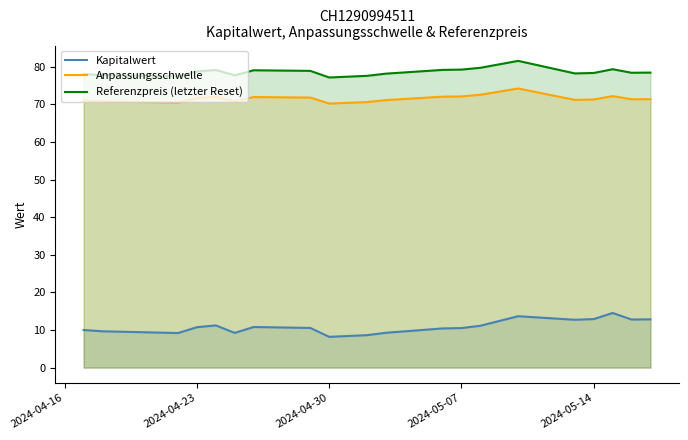

Is it true that Referenzpreis (letzter Reset) equals 16.1 at 2024-05-07?

False